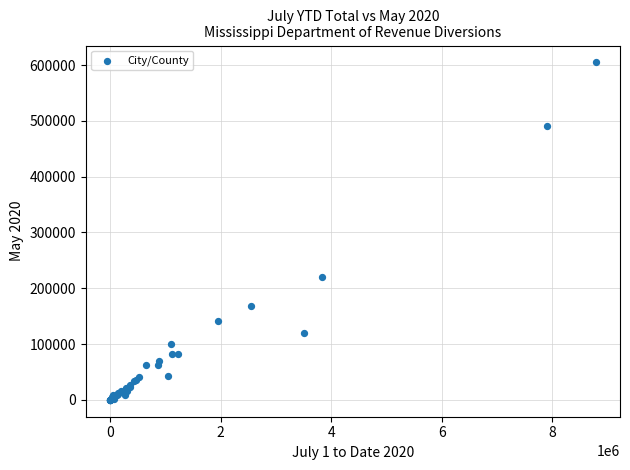

What Y value in the scatter plot is closest to 302336?

220550.1